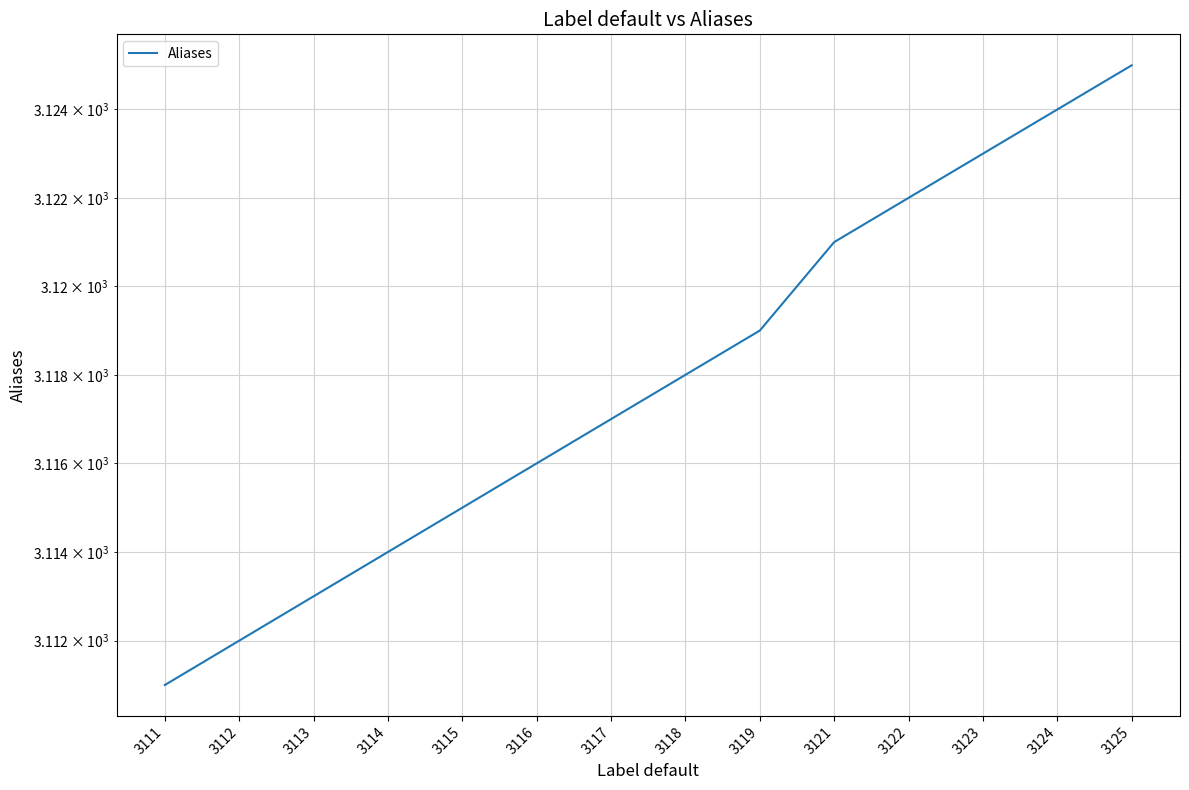

At which category does the chart reach its minimum across all series?

3111